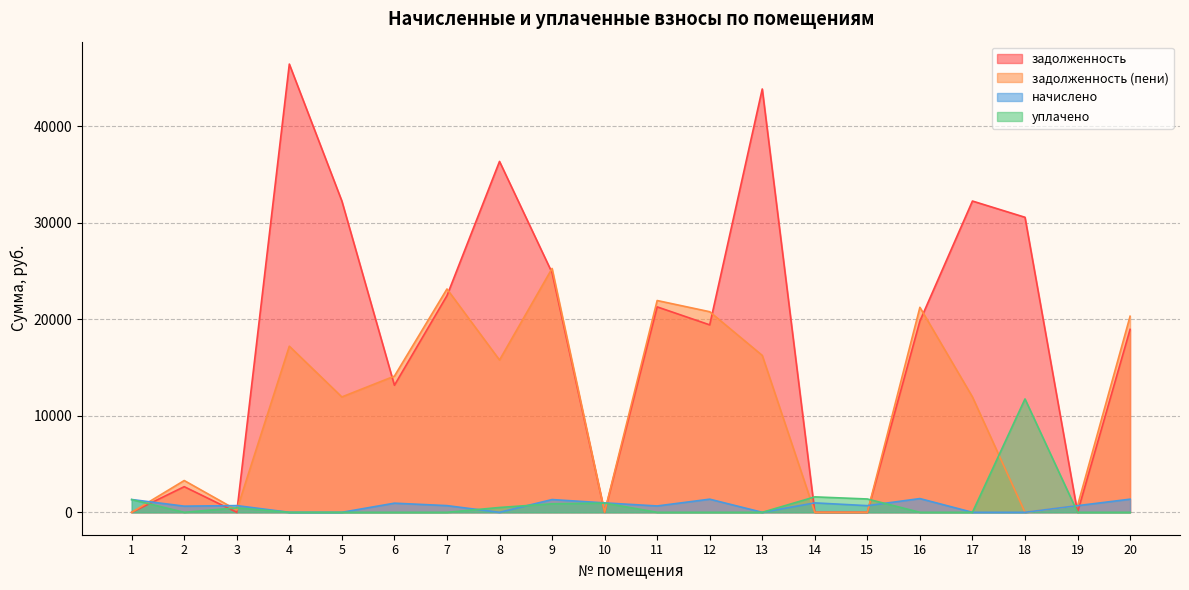

What is the difference between the highest and lowest values at 11?

21934.4